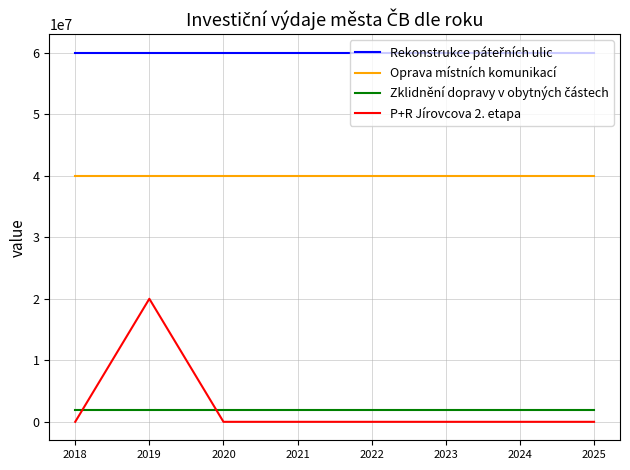

Is the value of P+R Jírovcova 2. etapa at 2025 greater than the value of Oprava místních komunikací at 2019?

No